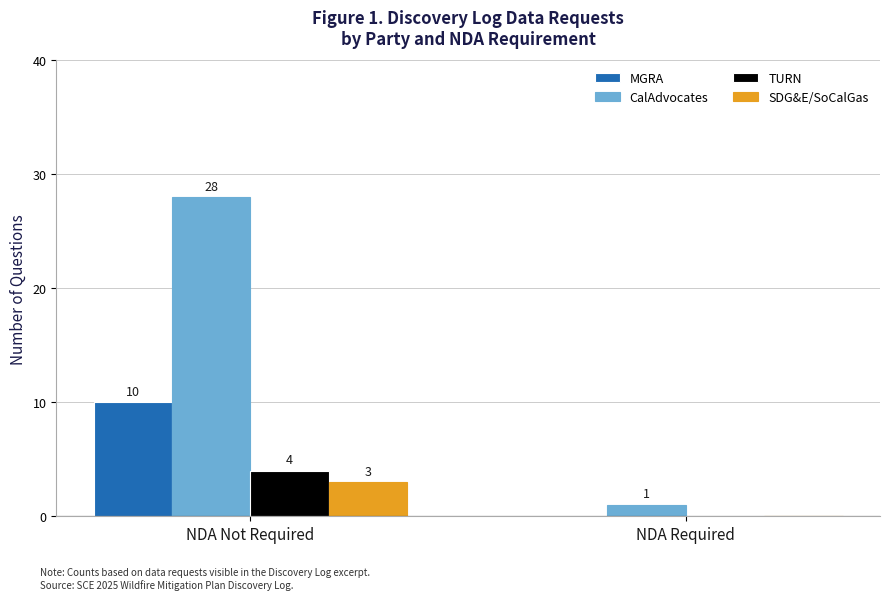

What is the highest value of the TURN series?

4